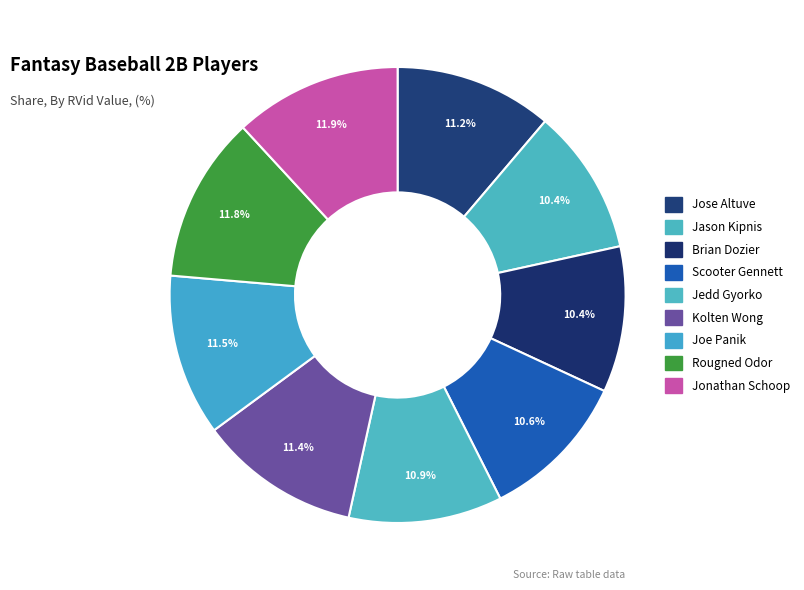

Is there any slice that represents more than half of the pie?

No